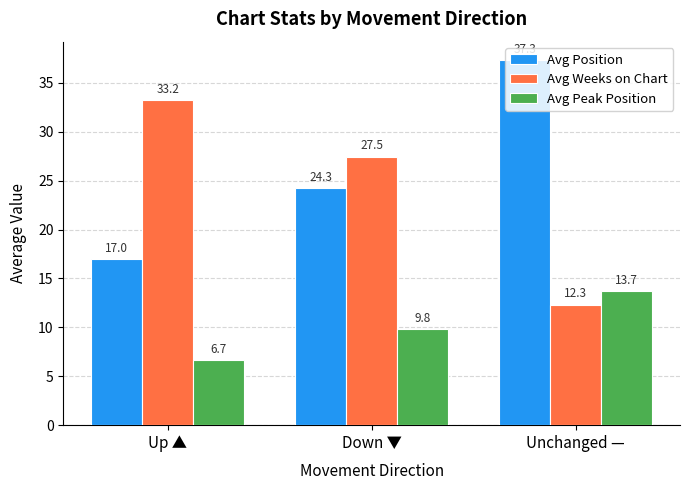

What position from the left is Down ▼?

2